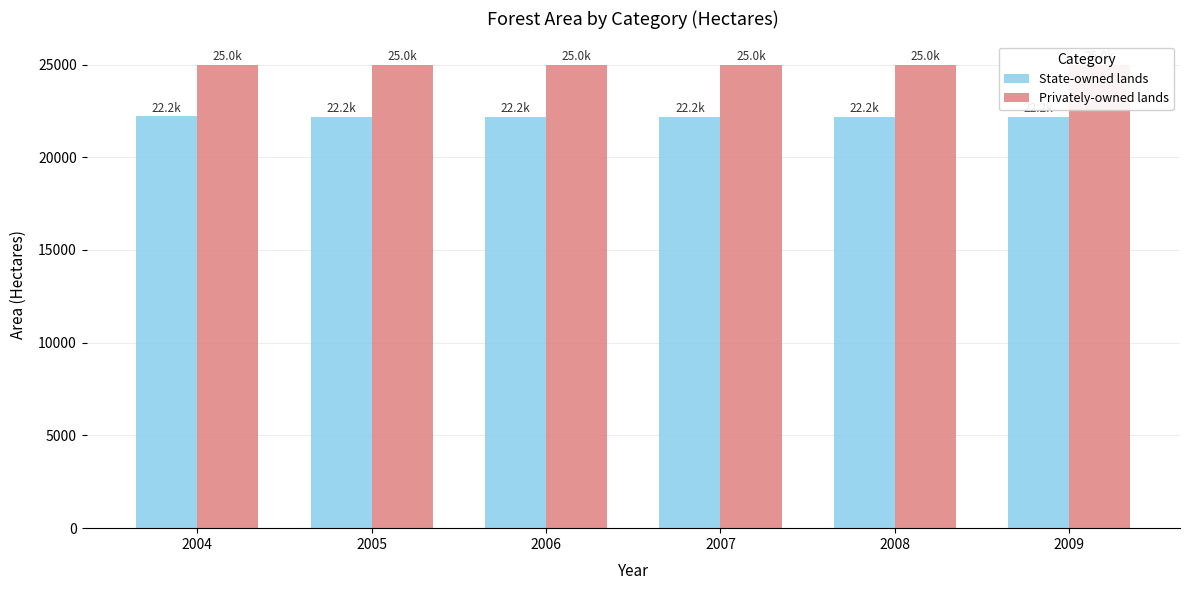

Is it true that State-owned lands equals 22185 at 2005?

True